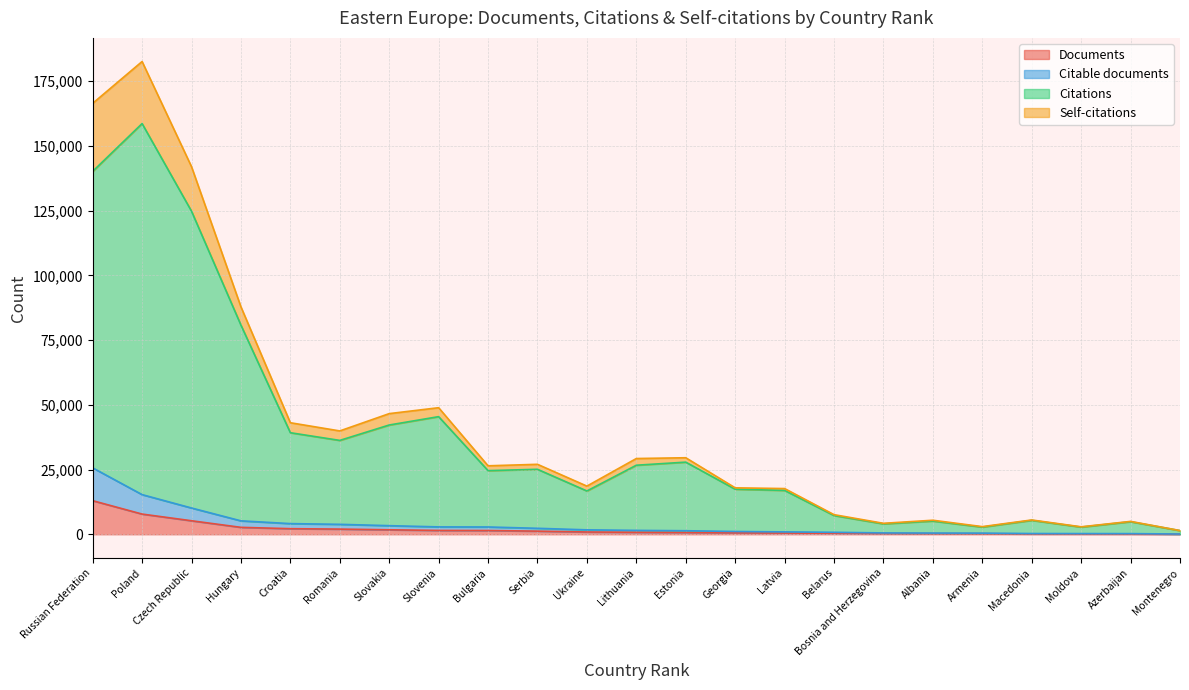

At which label does Documents first exceed 767?

Russian Federation